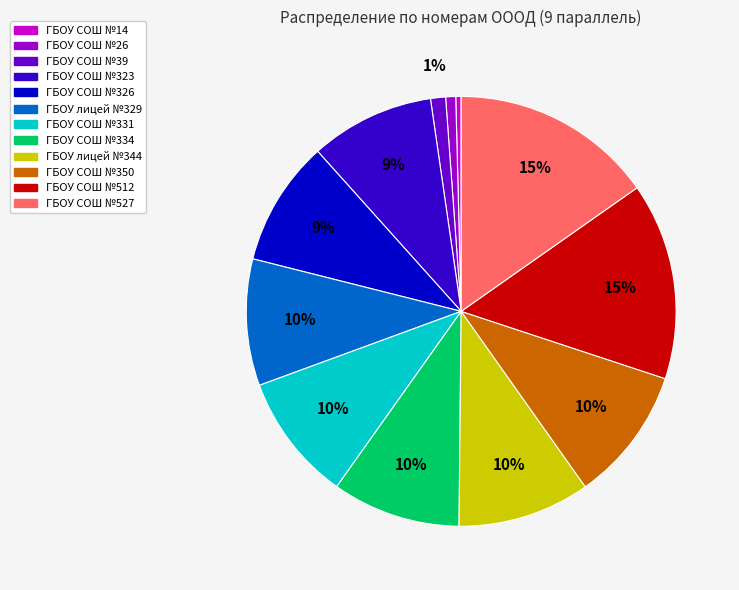

Which has a higher value, ГБОУ СОШ №323 or ГБОУ СОШ №350?

ГБОУ СОШ №350